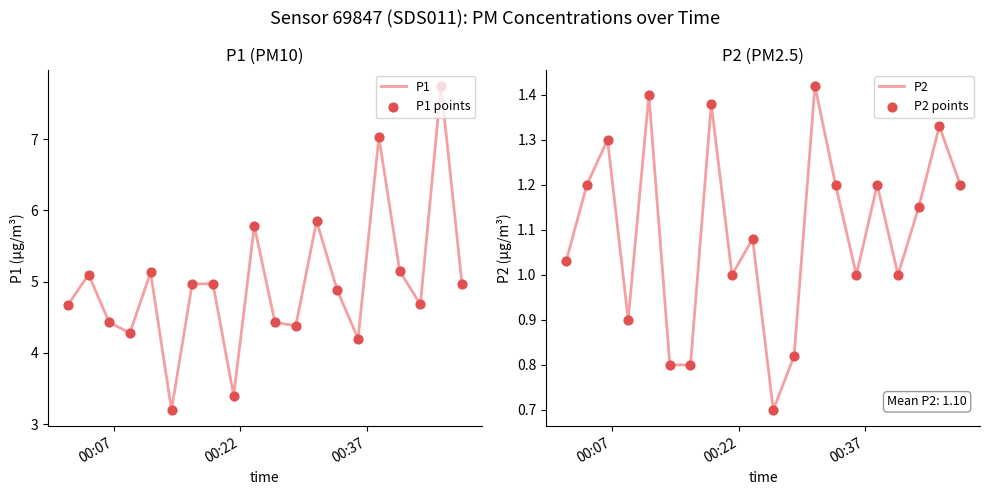

Which series has the largest total across all categories?

P1